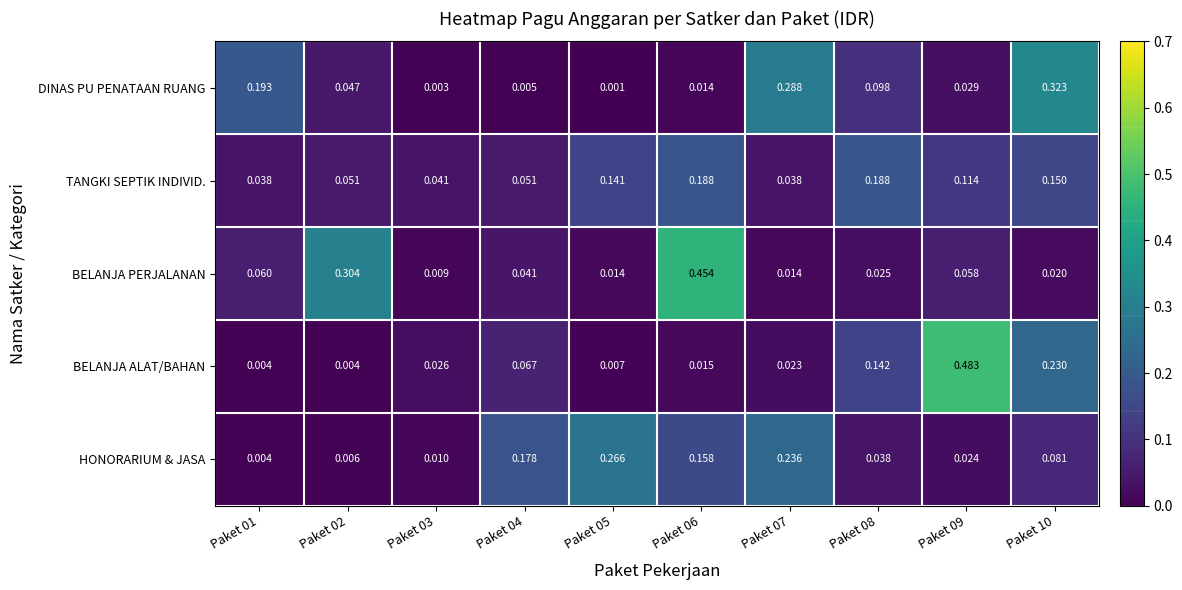

Is the value of TANGKI SEPTIK INDIVID. at Paket 05 greater than the value of BELANJA ALAT/BAHAN at Paket 09?

No